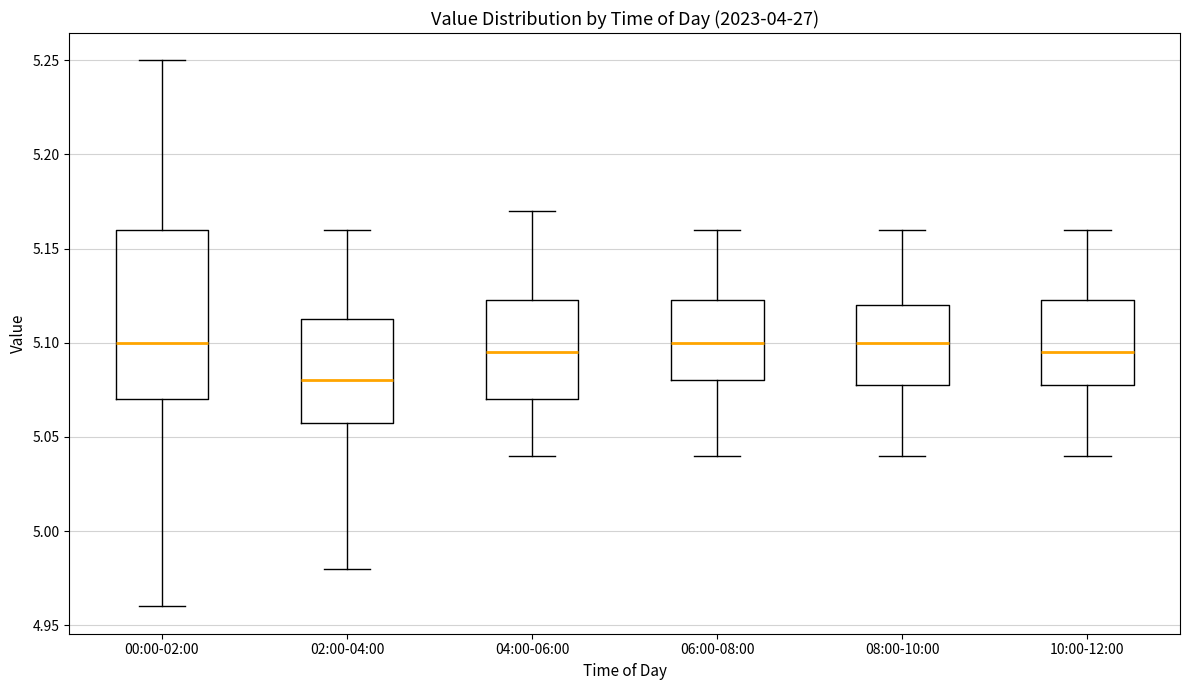

Reading left to right, read every box against the y-axis: the position of its median line, the range the box covers, and the ends of its whiskers. The values are not printed on the chart, so give them approximately, as read against the axis.

00:00-02:00: median 5.100, box 5.070 to 5.160, whiskers 4.960 to 5.250
02:00-04:00: median 5.080, box 5.060 to 5.115, whiskers 4.980 to 5.160
04:00-06:00: median 5.095, box 5.070 to 5.125, whiskers 5.040 to 5.170
06:00-08:00: median 5.100, box 5.080 to 5.125, whiskers 5.040 to 5.160
08:00-10:00: median 5.100, box 5.080 to 5.120, whiskers 5.040 to 5.160
10:00-12:00: median 5.095, box 5.080 to 5.125, whiskers 5.040 to 5.160